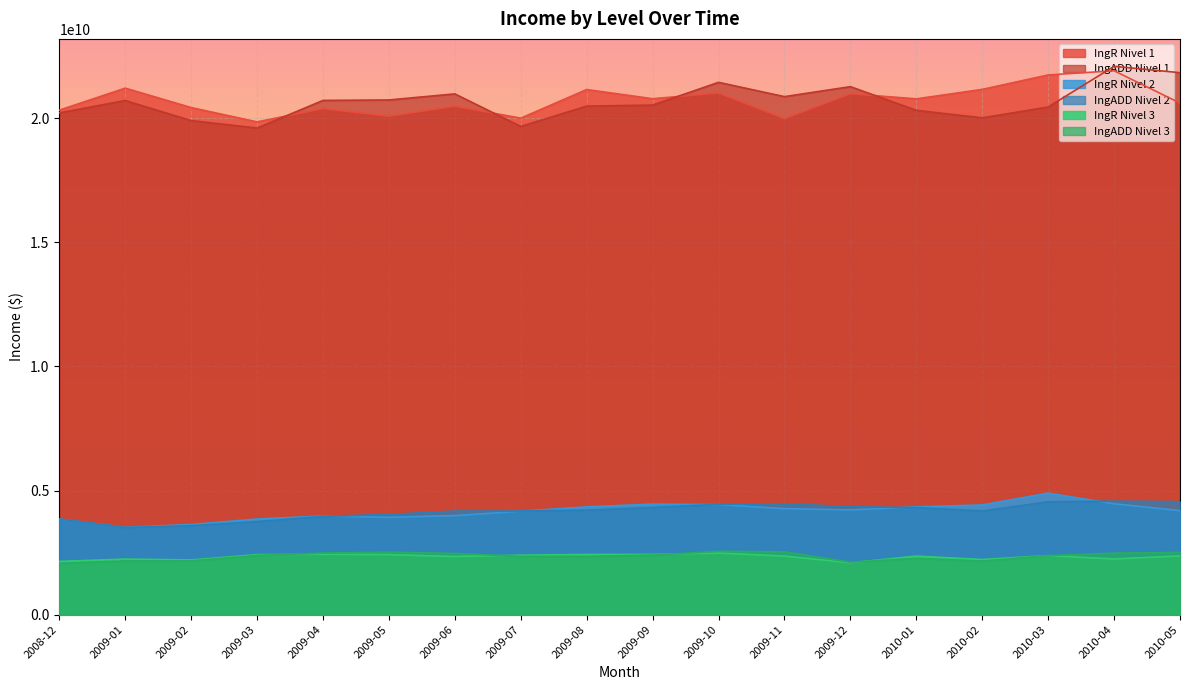

What is the sum of the IngADD Nivel 2 values at 2009-08 and 2009-05?

8249685653